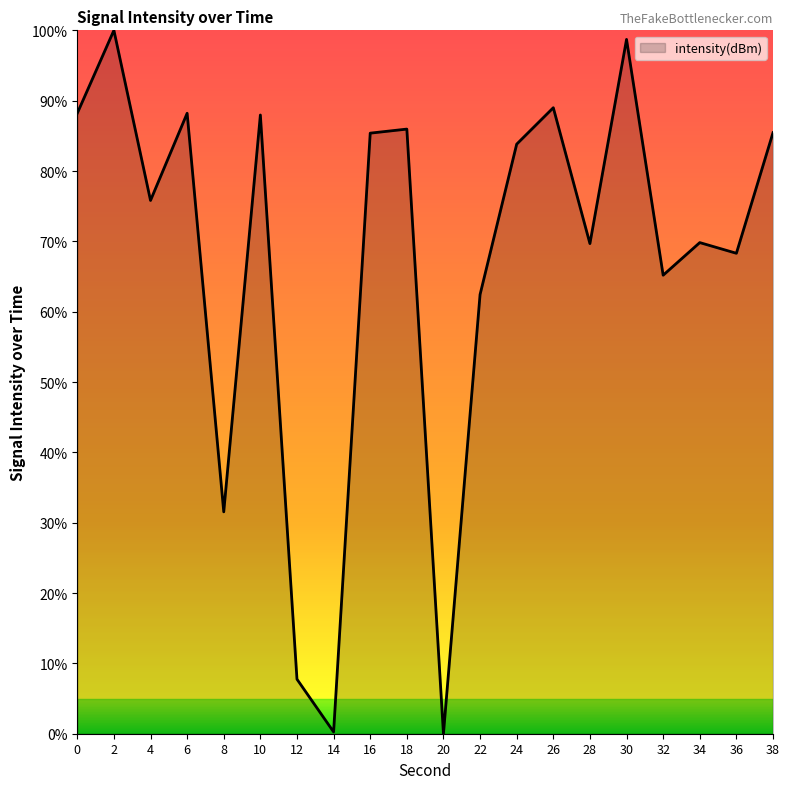

What is the change in value from 18 to 34?

-16.1